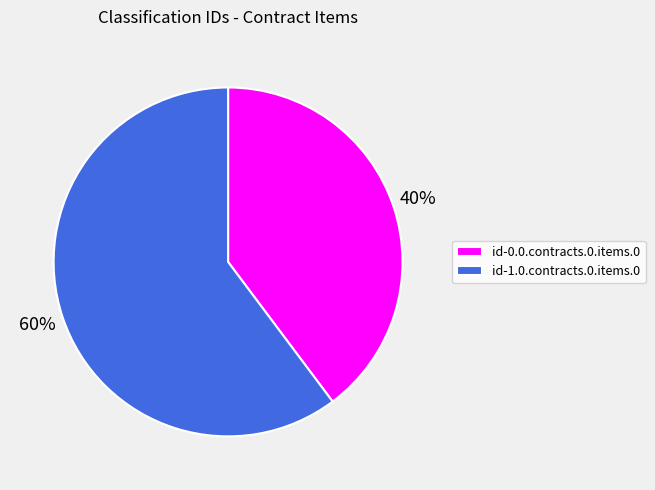

The id-1.0.contracts.0.items.0 slice represents 75% of the pie. True or false?

False